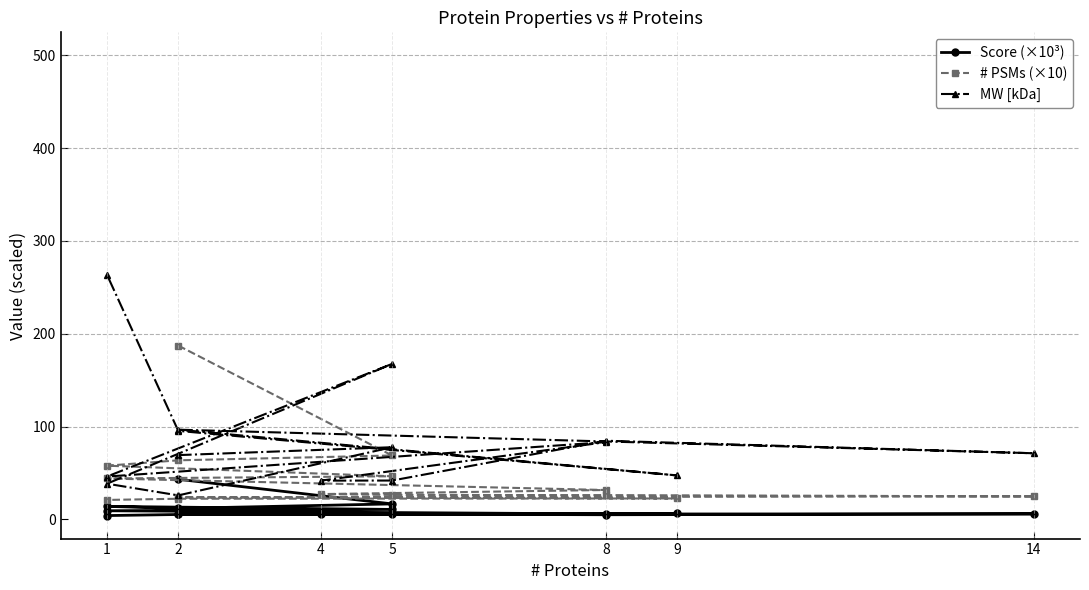

What is the label of the 8th point from the right?

4